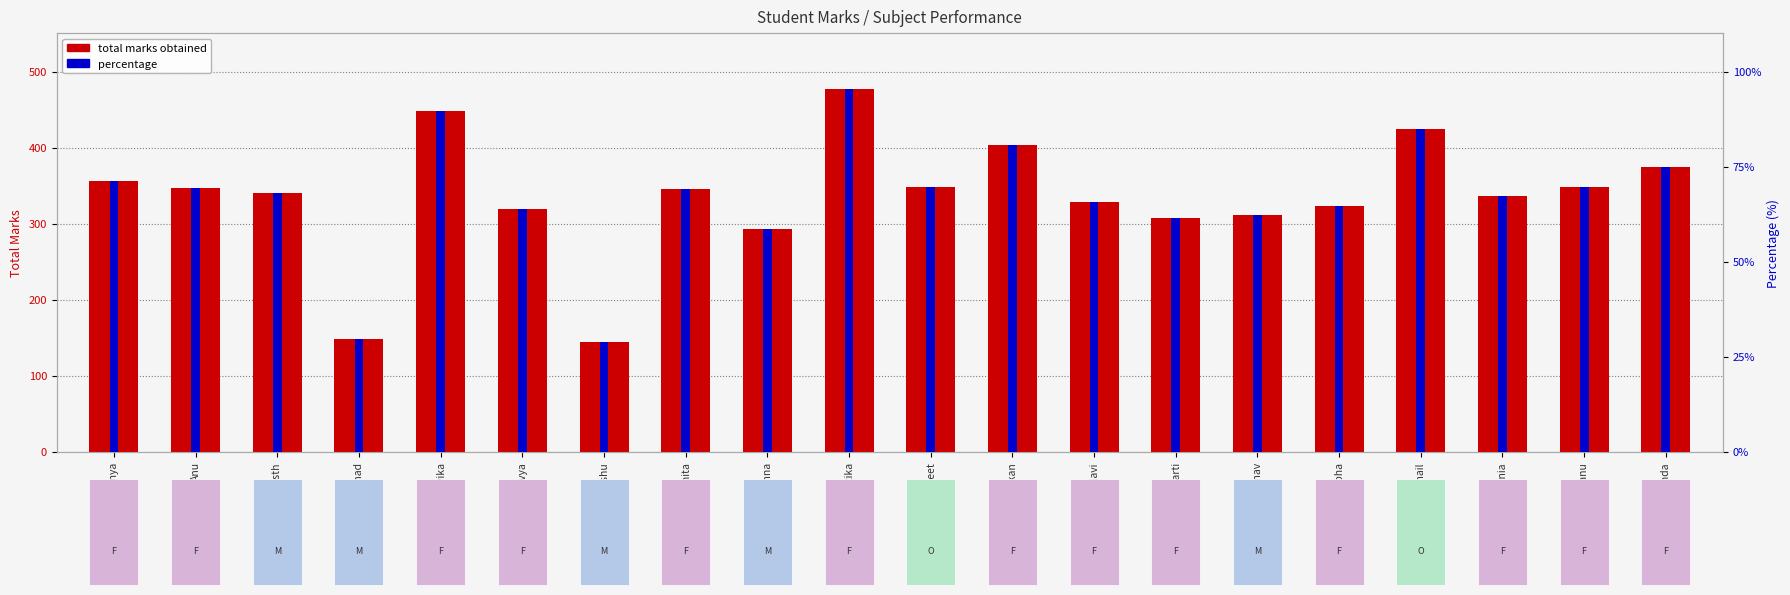

Rank the series by their maximum value, from highest to lowest.

total marks obtained, percentage